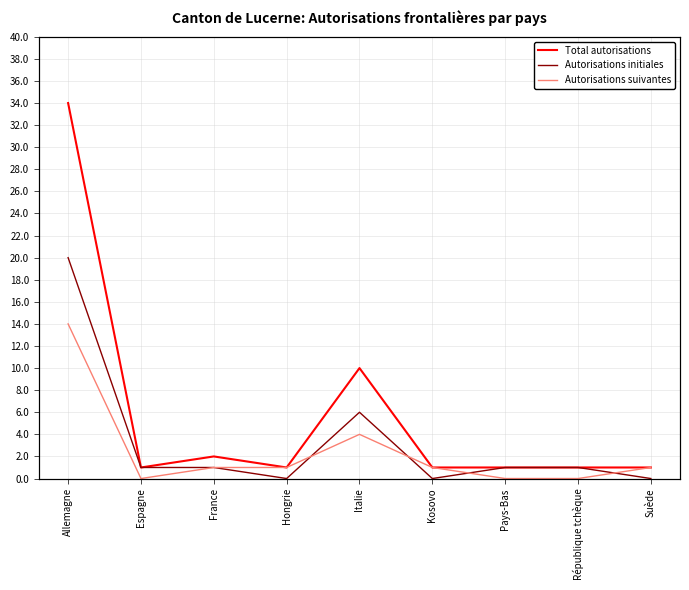

At how many categories does at least one series exceed 3?

2